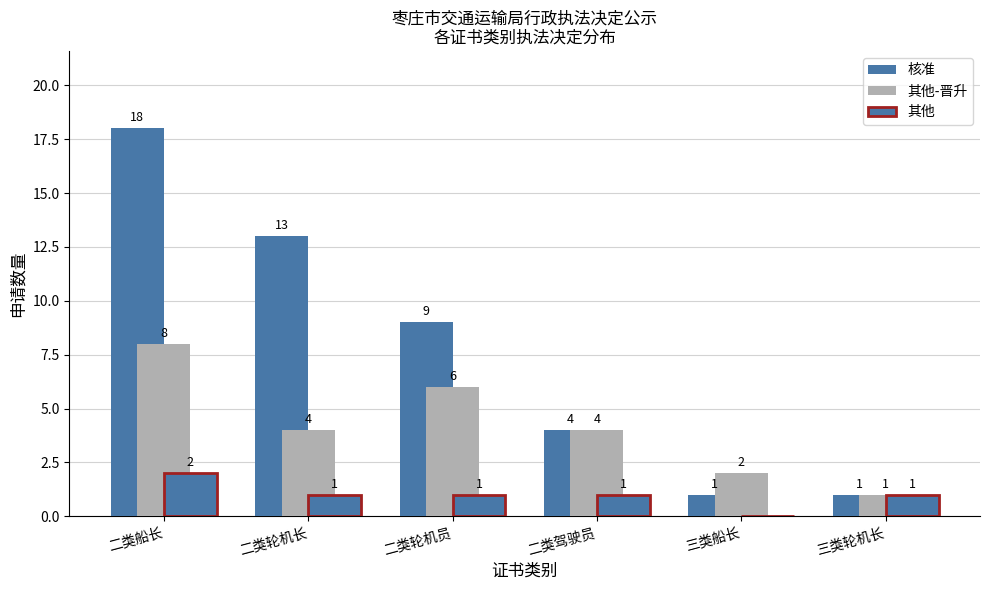

Does the chart contain stacked bars?

No